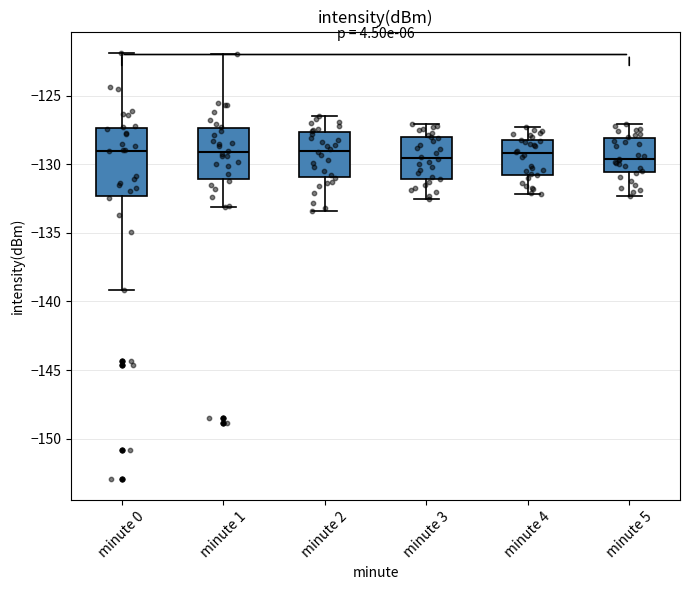

Reading left to right, read every box against the y-axis: the position of its median line, the range the box covers, and the ends of its whiskers. The values are not printed on the chart, so give them approximately, as read against the axis.

minute 0: median -129.0, box -132.5 to -127.5, whiskers -139.0 to -122.0
minute 1: median -129.0, box -131.0 to -127.5, whiskers -133.0 to -122.0
minute 2: median -129.0, box -131.0 to -127.5, whiskers -133.5 to -126.5
minute 3: median -129.5, box -131.0 to -128.0, whiskers -132.5 to -127.0
minute 4: median -129.0, box -131.0 to -128.0, whiskers -132.0 to -127.5
minute 5: median -129.5, box -130.5 to -128.0, whiskers -132.5 to -127.0